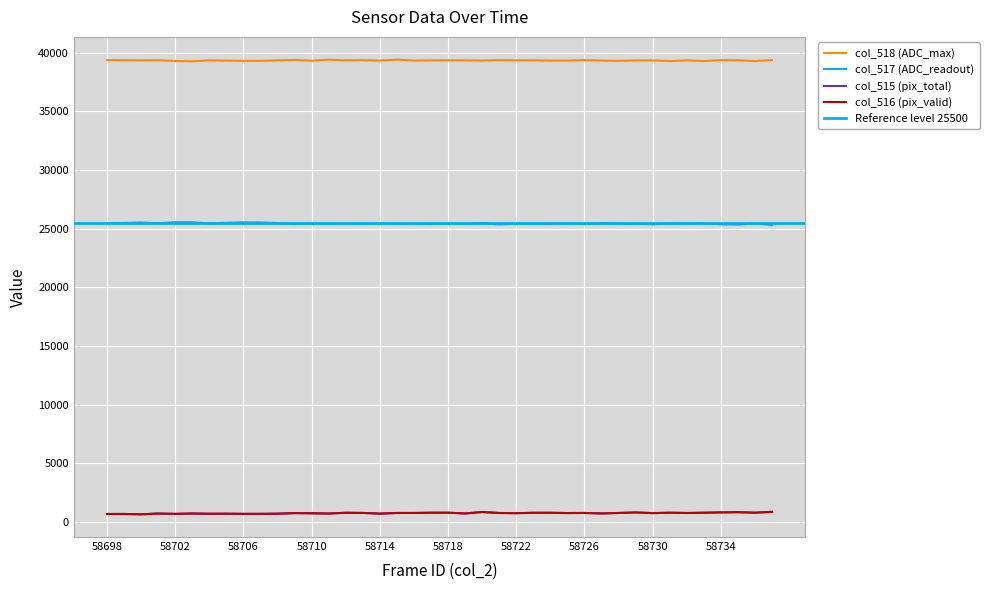

At how many categories does at least one series exceed 29294?

40